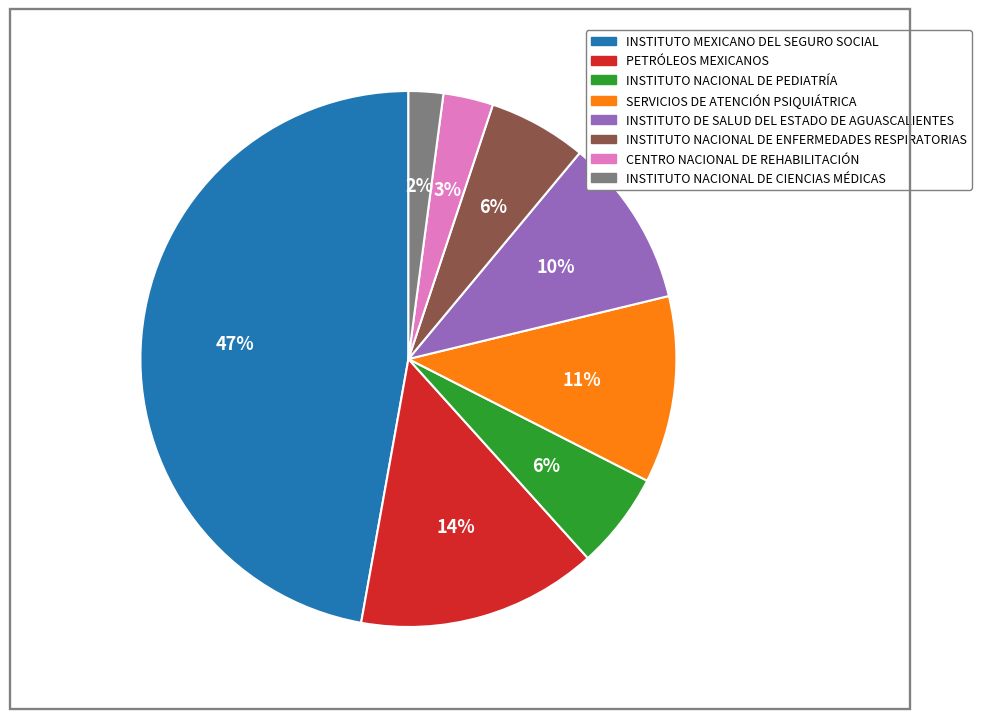

Do INSTITUTO DE SALUD DEL ESTADO DE AGUASCALIENTES and PETRÓLEOS MEXICANOS together represent more than half of the pie?

No